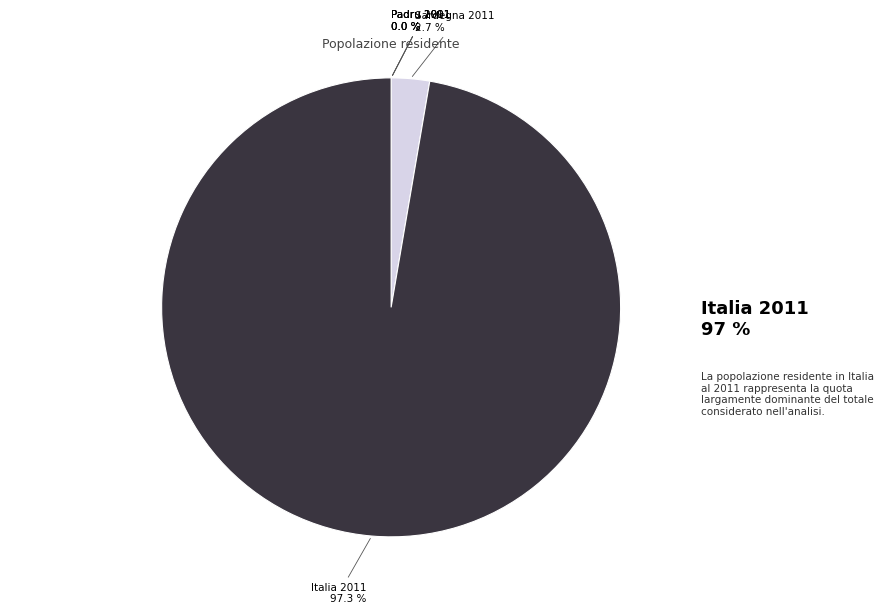

To the nearest percent, what is the difference between the Padru 1991 and Sardegna 2011 slice percentages?

3%